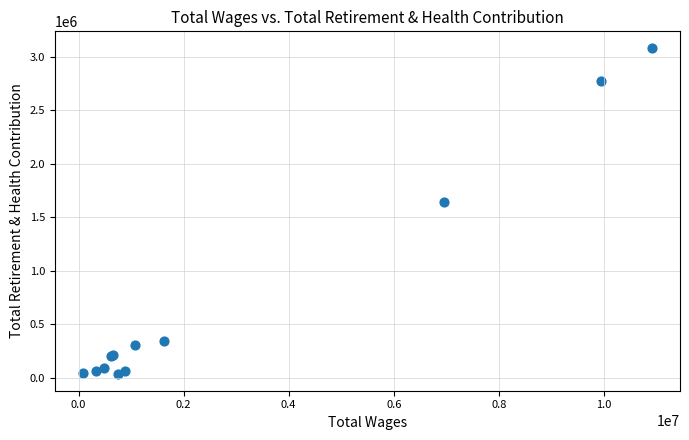

What Y value in the scatter plot is closest to 1559709?

1639616